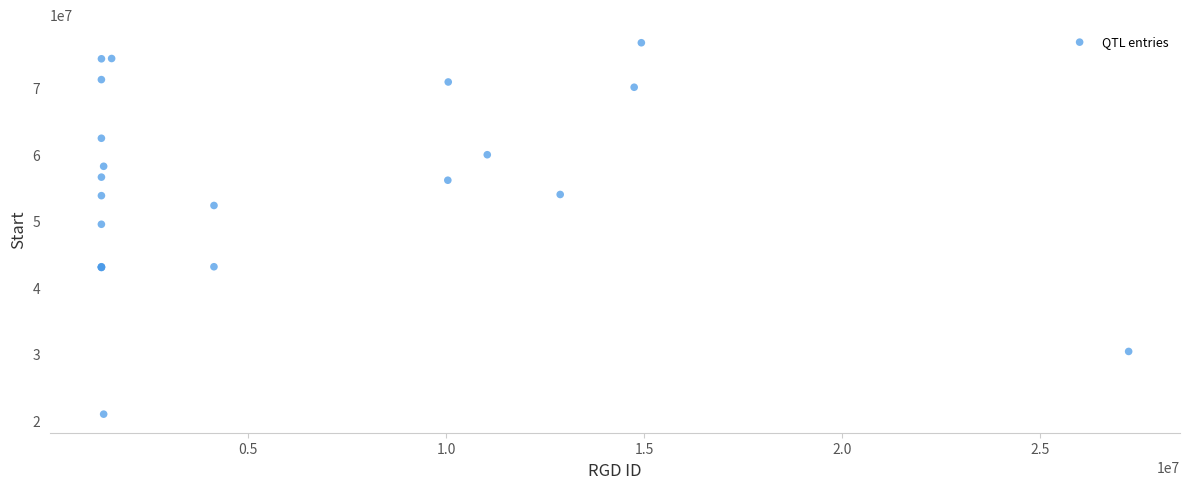

What Y value in the scatter plot is closest to 48827631?

49455425